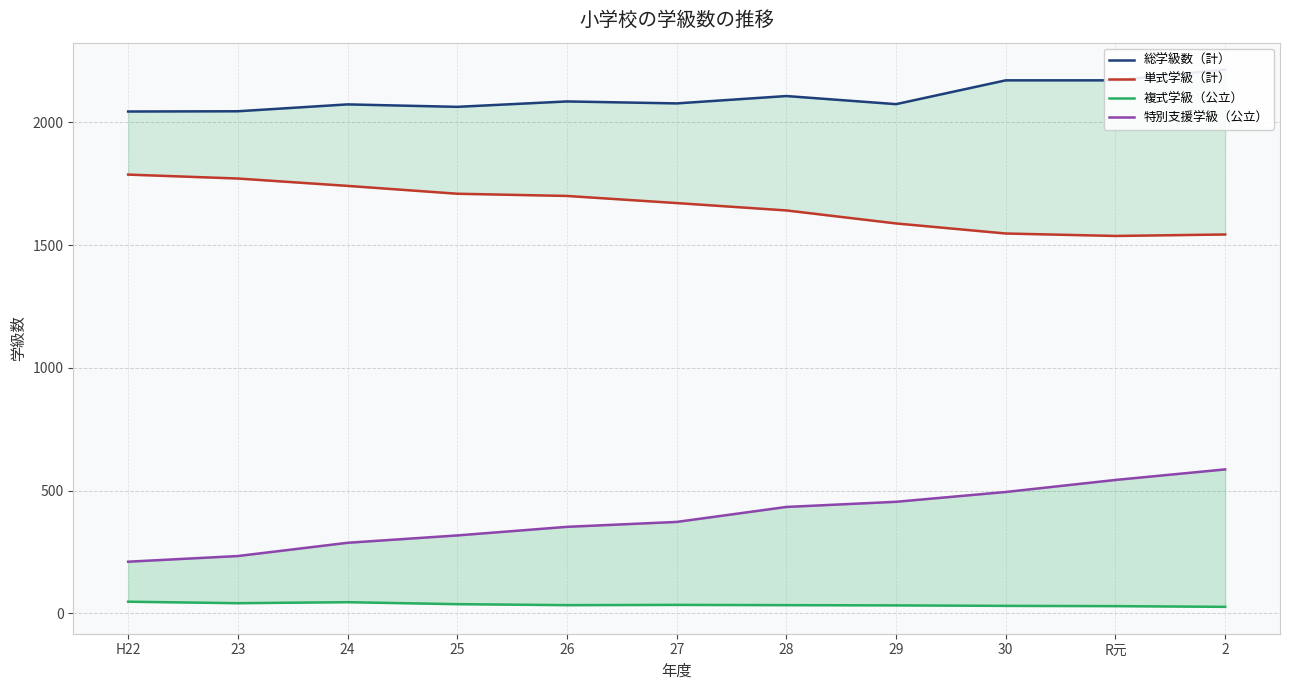

Is it true that 複式学級（公立） equals 47 at 28?

False